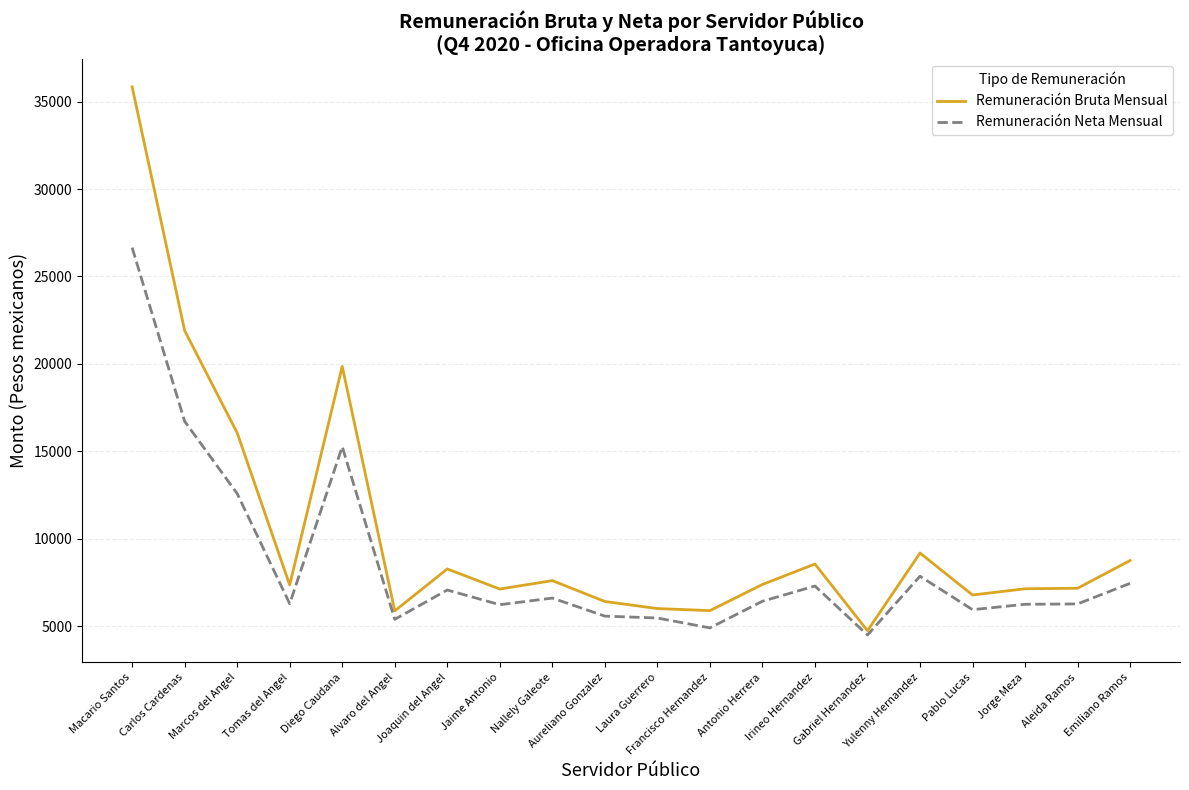

What is the maximum value shown in the chart?

35845.0